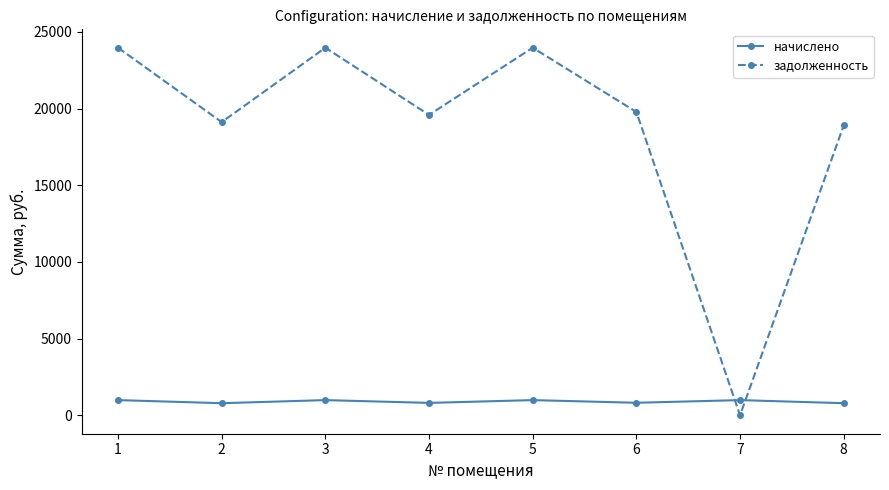

Which series ends up on top after the final intersection of начислено and задолженность?

задолженность